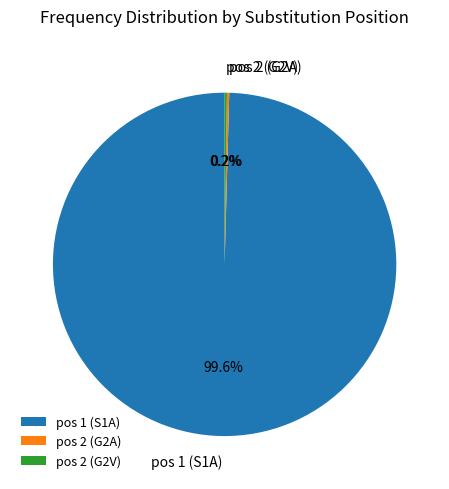

What is the largest slice in the pie chart?

pos 1 (S1A)